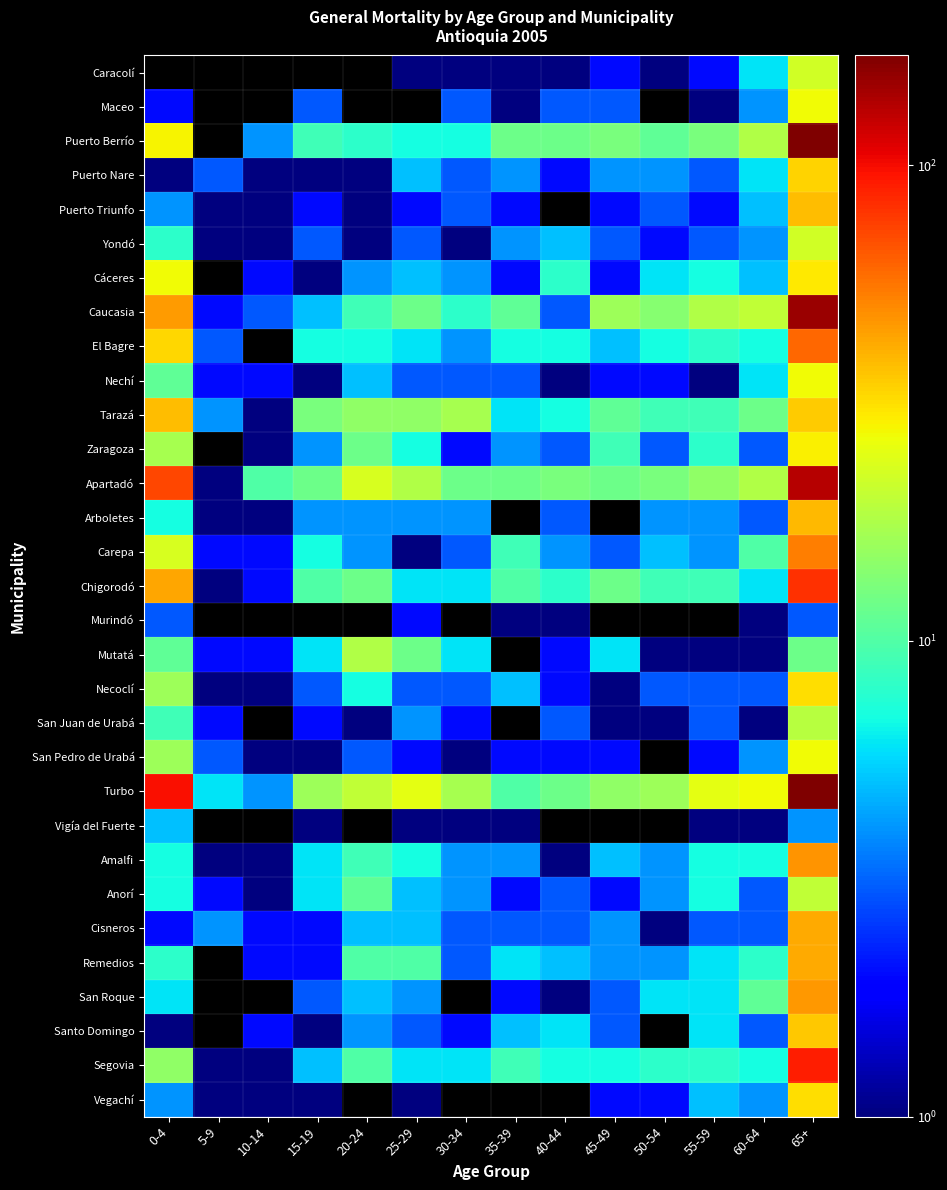

How many series are shown in this chart?

31